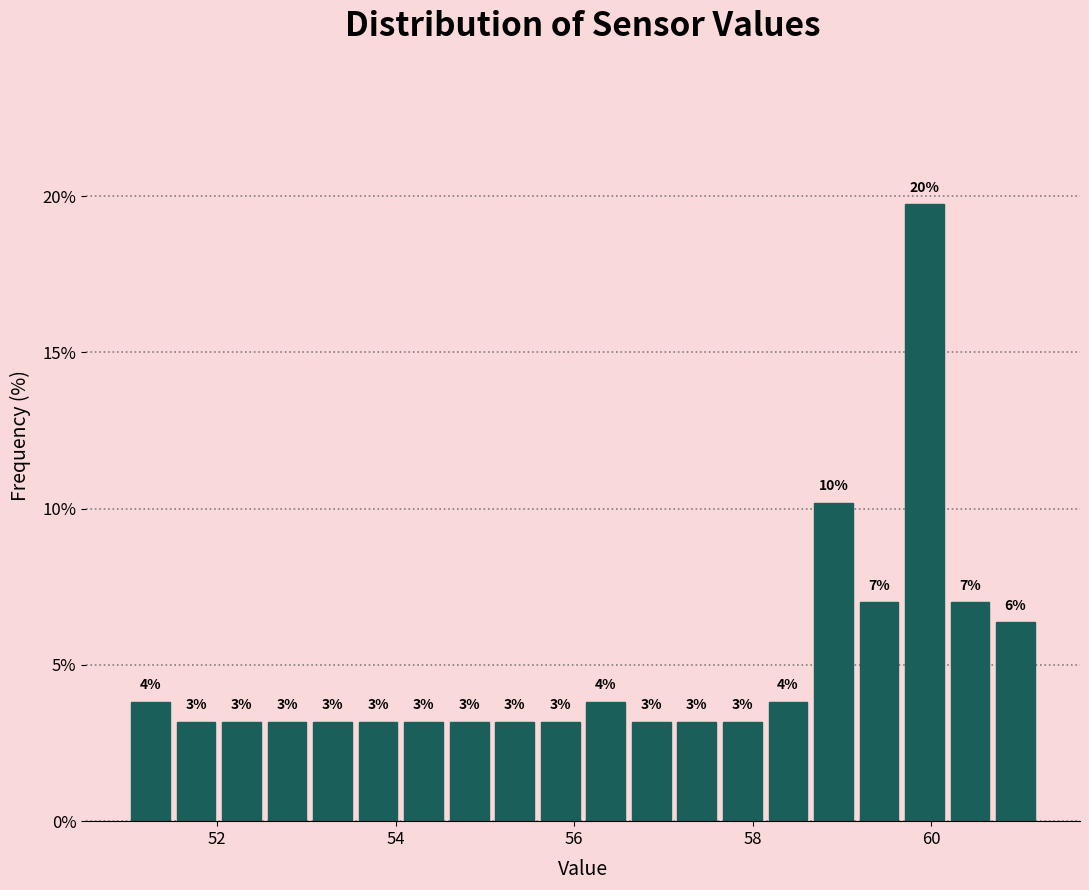

Around what value on the x-axis is the tallest bar? Give the approximate position of its centre, as read against the axis.

60.0